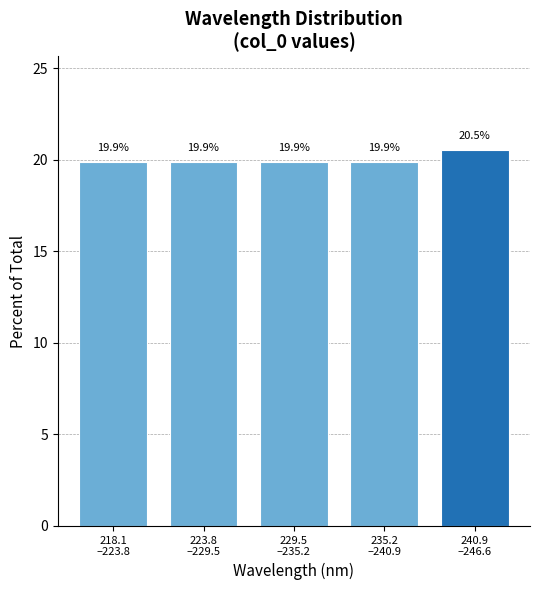

Reading right to left, transcribe all the data shown in this chart.

20.5	19.9	19.9	19.9	19.9